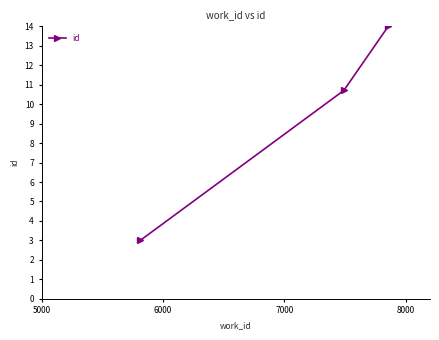

Reading left to right, what are all the values shown in this chart?

3.0	10.7	14.0